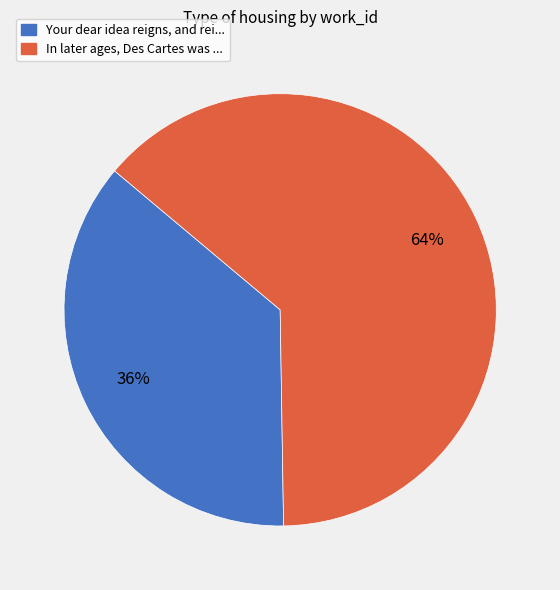

Does any single category account for the majority?

Yes